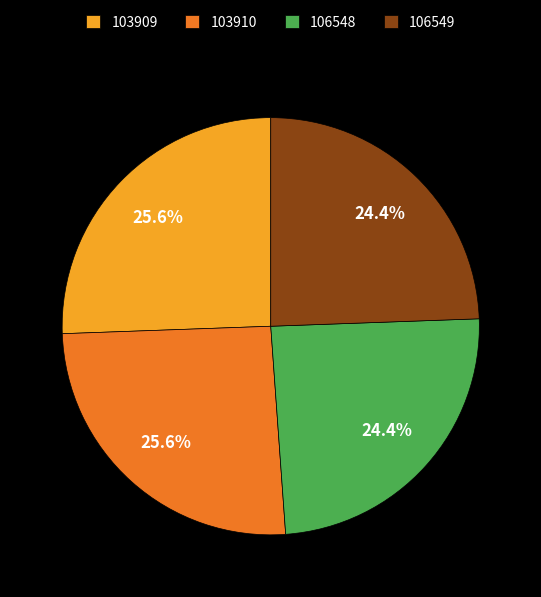

The 106549 slice represents 24% of the pie. True or false?

True